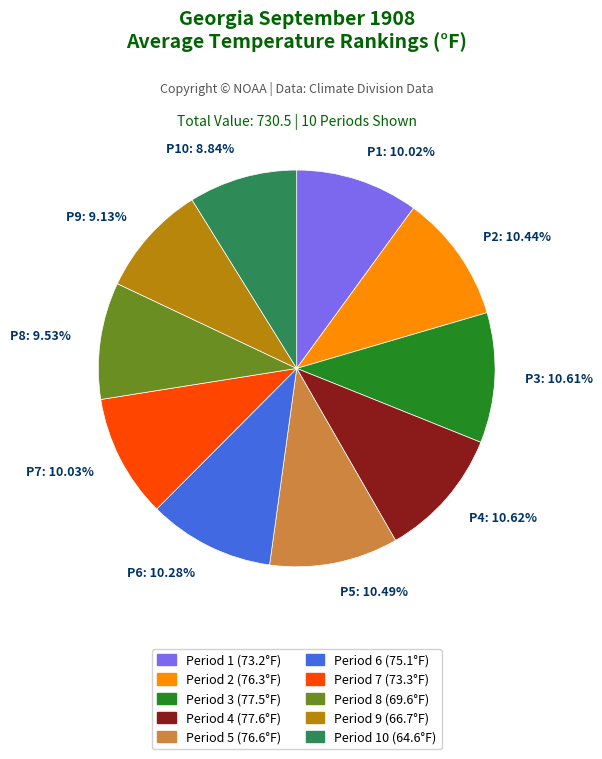

Is there any slice that represents more than half of the pie?

No